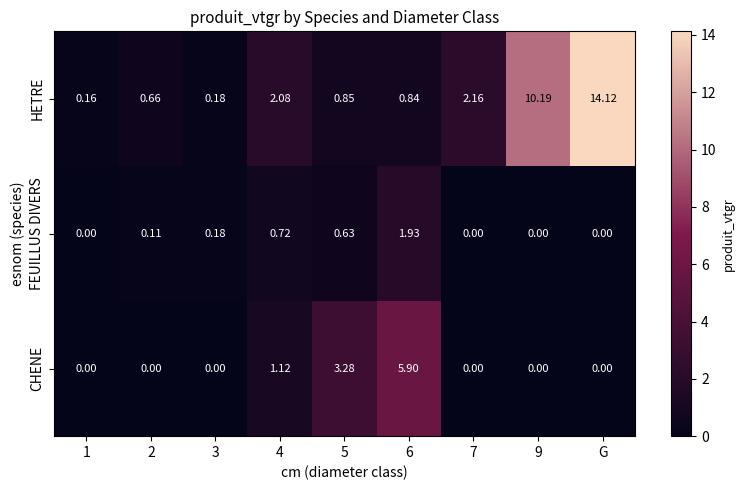

What is the average value of the CHENE series?

1.1